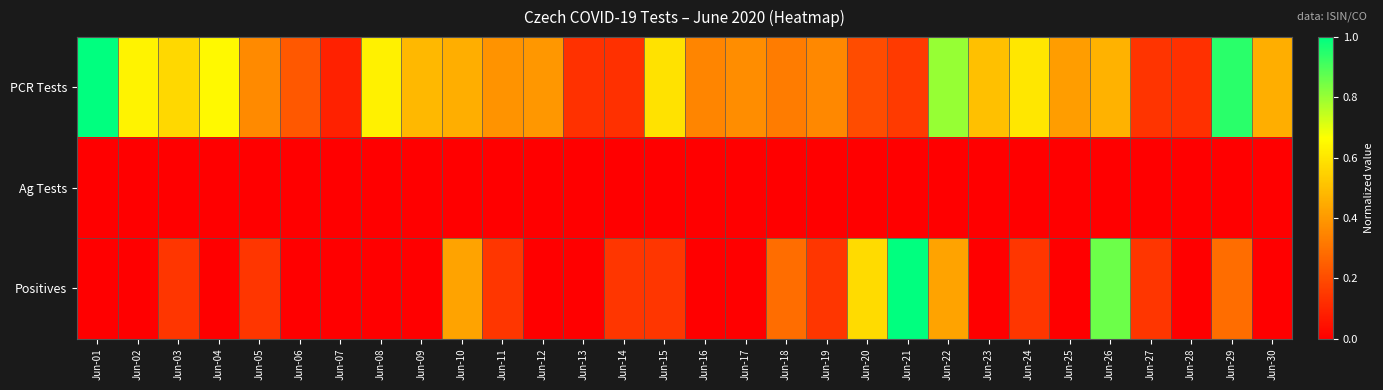

Reading left to right, extract all data points from this chart.

PCR Tests: Jun-01=1.0	Jun-02=0.6	Jun-03=0.6	Jun-04=0.7	Jun-05=0.4	Jun-06=0.2	Jun-07=0.1	Jun-08=0.6	Jun-09=0.5	Jun-10=0.5	Jun-11=0.4	Jun-12=0.4	Jun-13=0.1	Jun-14=0.1	Jun-15=0.6	Jun-16=0.3	Jun-17=0.4	Jun-18=0.3	Jun-19=0.4	Jun-20=0.2	Jun-21=0.2	Jun-22=0.8	Jun-23=0.5	Jun-24=0.6	Jun-25=0.4	Jun-26=0.5	Jun-27=0.1	Jun-28=0.1	Jun-29=0.9	Jun-30=0.5
Ag Tests: Jun-01=0.0	Jun-02=0.0	Jun-03=0.0	Jun-04=0.0	Jun-05=0.0	Jun-06=0.0	Jun-07=0.0	Jun-08=0.0	Jun-09=0.0	Jun-10=0.0	Jun-11=0.0	Jun-12=0.0	Jun-13=0.0	Jun-14=0.0	Jun-15=0.0	Jun-16=0.0	Jun-17=0.0	Jun-18=0.0	Jun-19=0.0	Jun-20=0.0	Jun-21=0.0	Jun-22=0.0	Jun-23=0.0	Jun-24=0.0	Jun-25=0.0	Jun-26=0.0	Jun-27=0.0	Jun-28=0.0	Jun-29=0.0	Jun-30=0.0
Positives: Jun-01=0.0	Jun-02=0.0	Jun-03=0.1	Jun-04=0.0	Jun-05=0.1	Jun-06=0.0	Jun-07=0.0	Jun-08=0.0	Jun-09=0.0	Jun-10=0.4	Jun-11=0.1	Jun-12=0.0	Jun-13=0.0	Jun-14=0.1	Jun-15=0.1	Jun-16=0.0	Jun-17=0.0	Jun-18=0.3	Jun-19=0.1	Jun-20=0.6	Jun-21=1.0	Jun-22=0.4	Jun-23=0.0	Jun-24=0.1	Jun-25=0.0	Jun-26=0.9	Jun-27=0.1	Jun-28=0.0	Jun-29=0.3	Jun-30=0.0